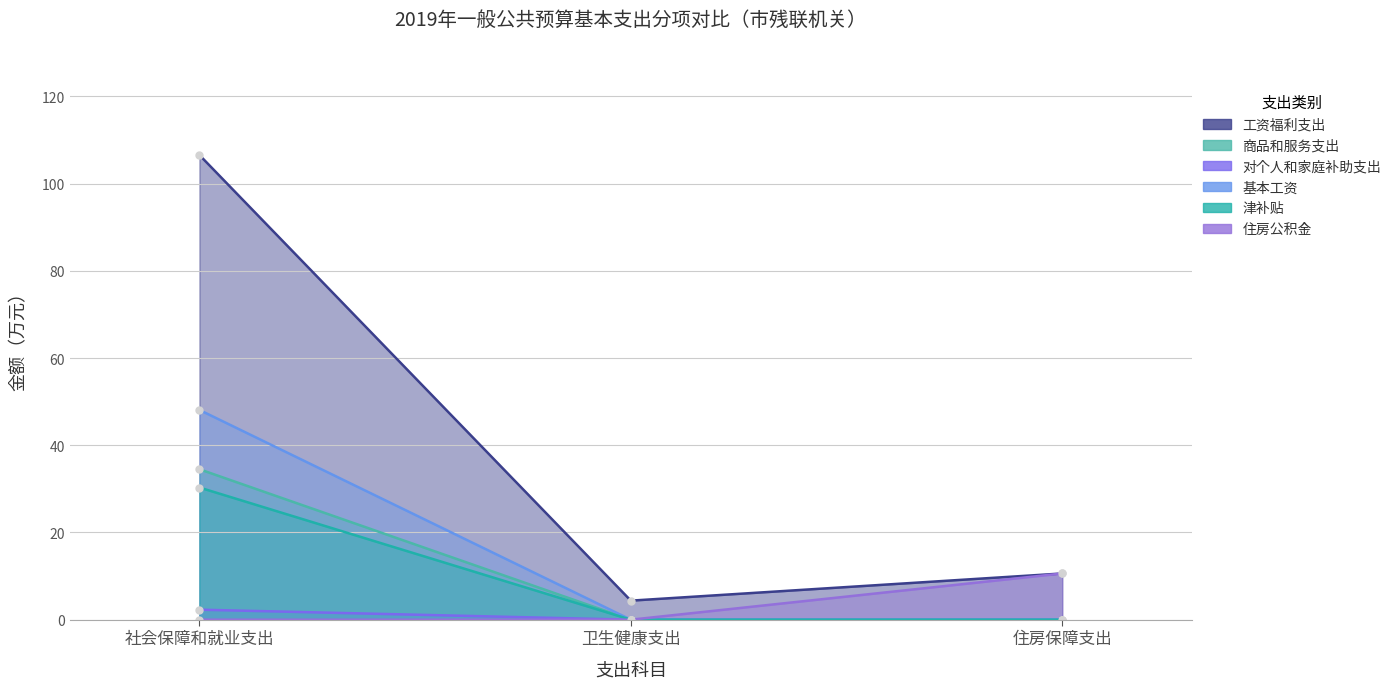

What is the highest value of the 工资福利支出 series?

106.6